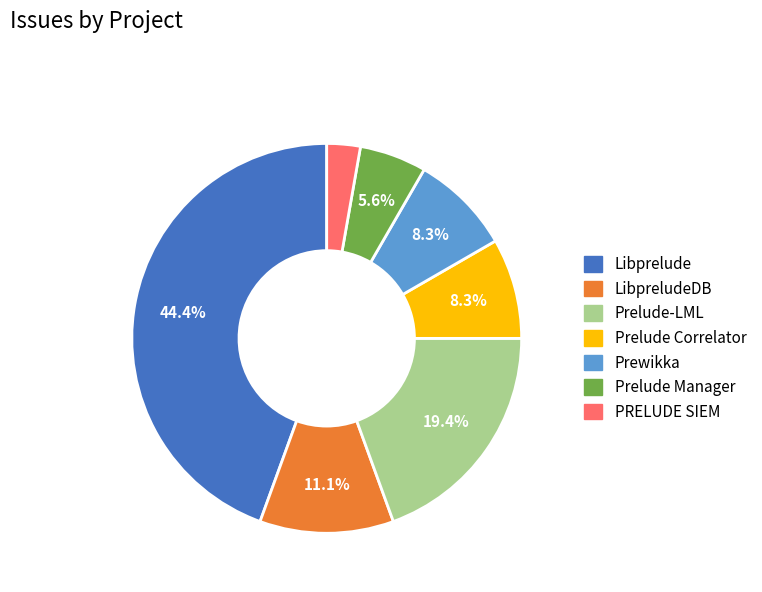

Is there a majority slice in this chart?

No